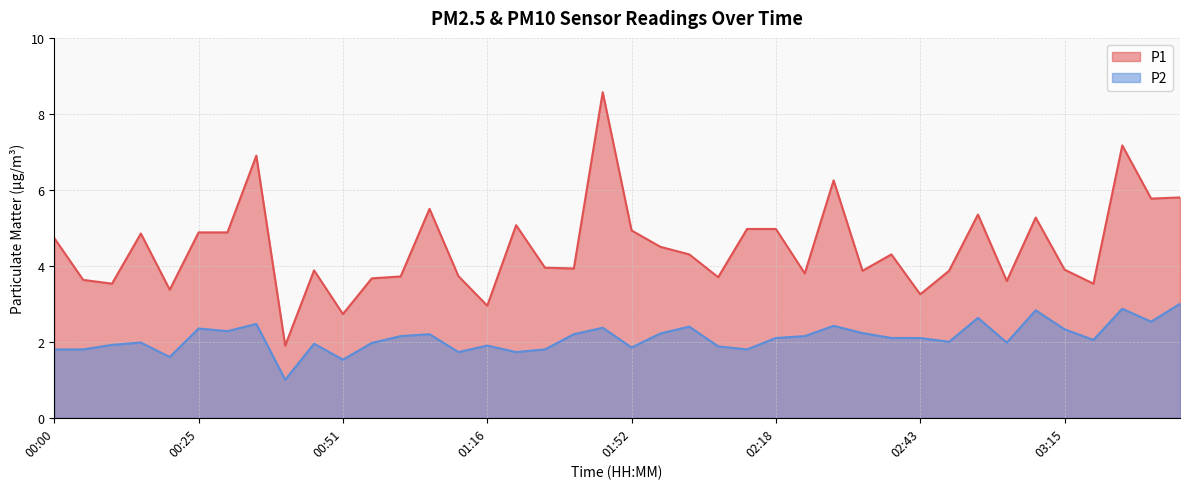

What is the spread (max minus min) of values at 01:26?

3.3